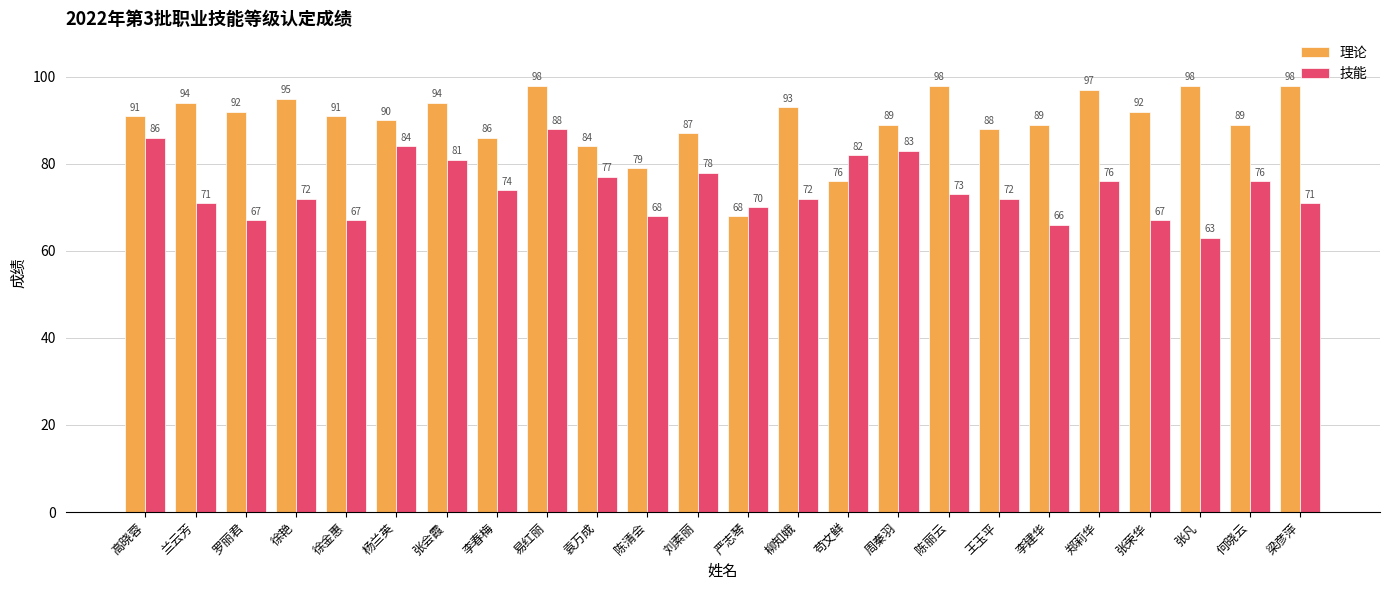

What is the sum of the 理论 values at 罗丽君 and 易红丽?

190